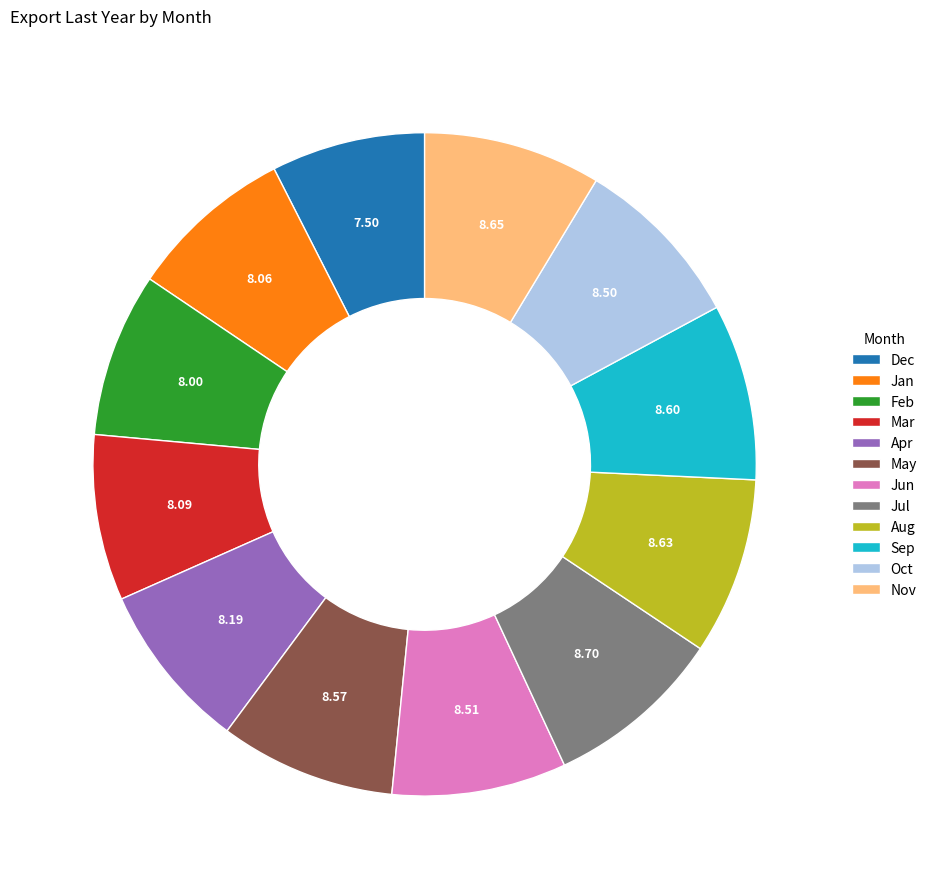

Do Jun and May together represent more than half of the pie?

No